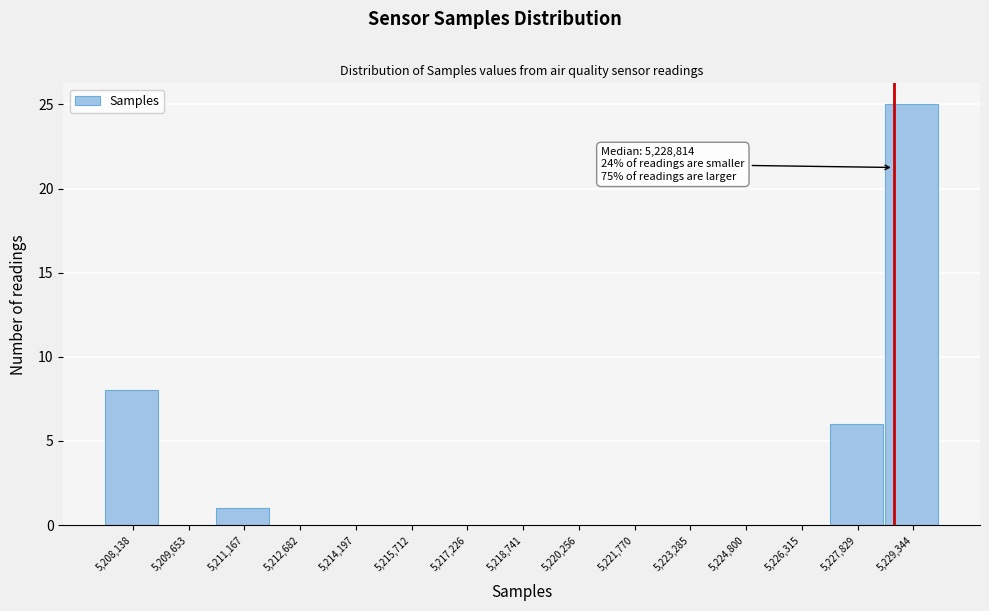

Which range on the x-axis has the tallest bar?

5228600 to 5230200